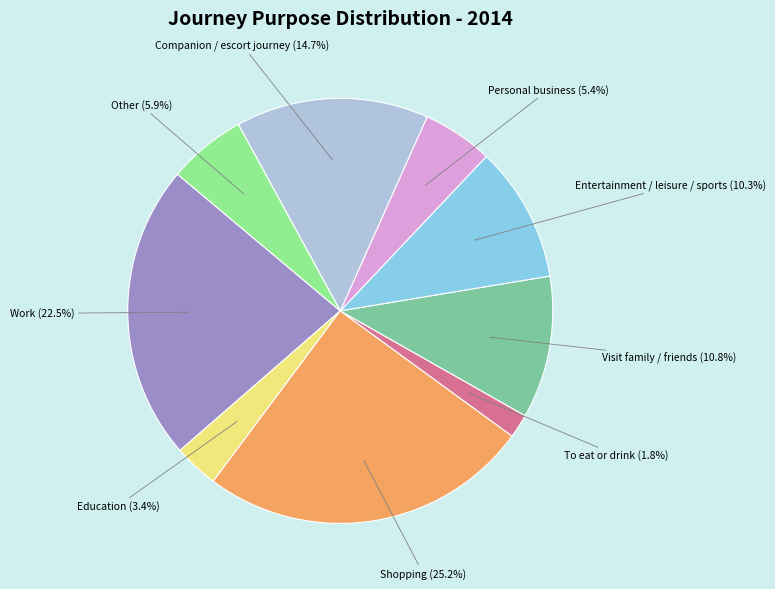

What is the smallest slice in the pie chart?

To eat or drink